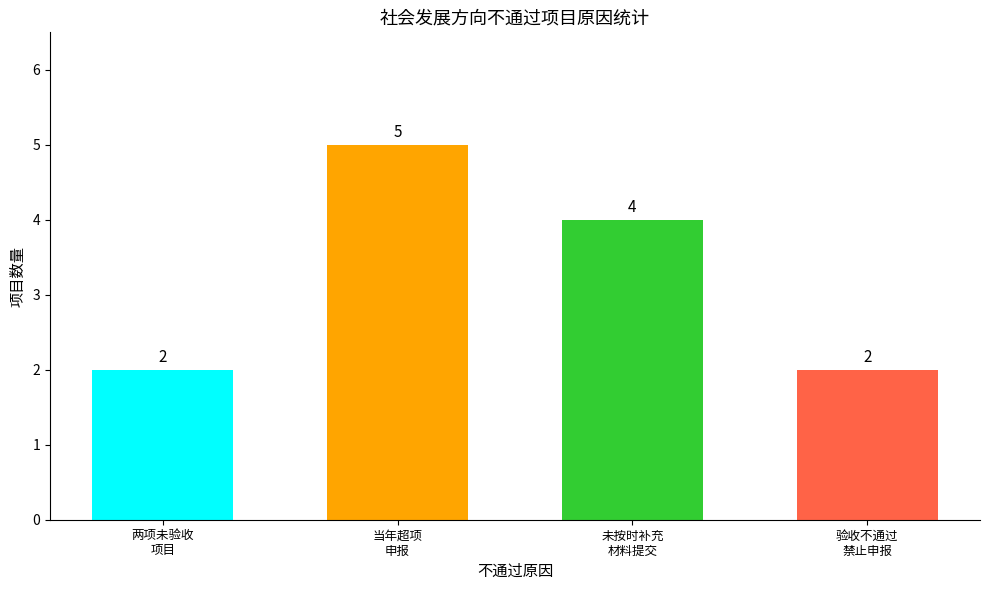

Count the number of data series in this chart.

1